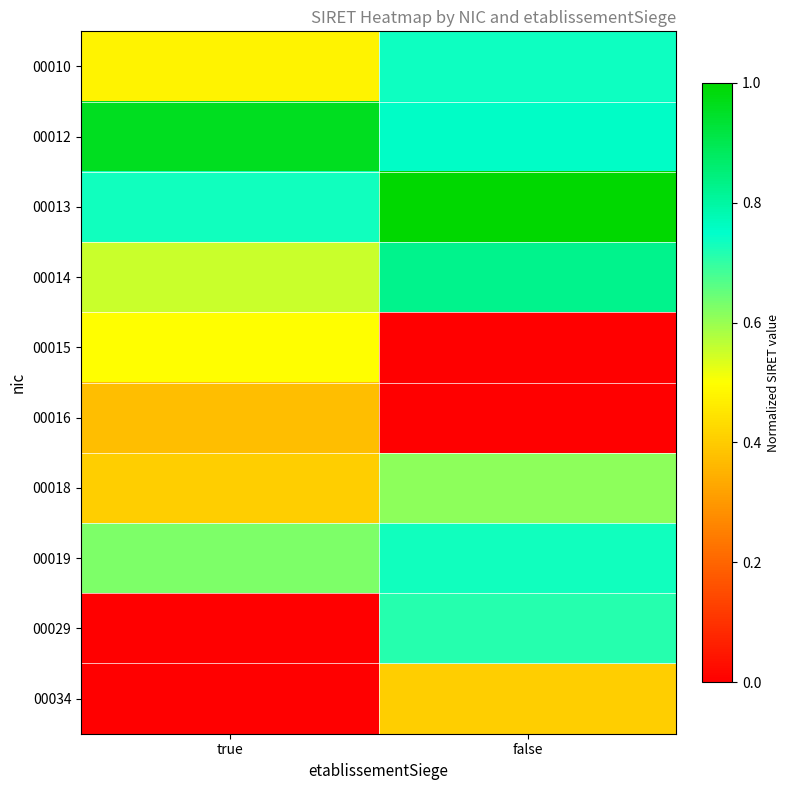

Which has a higher value, false or true?

false